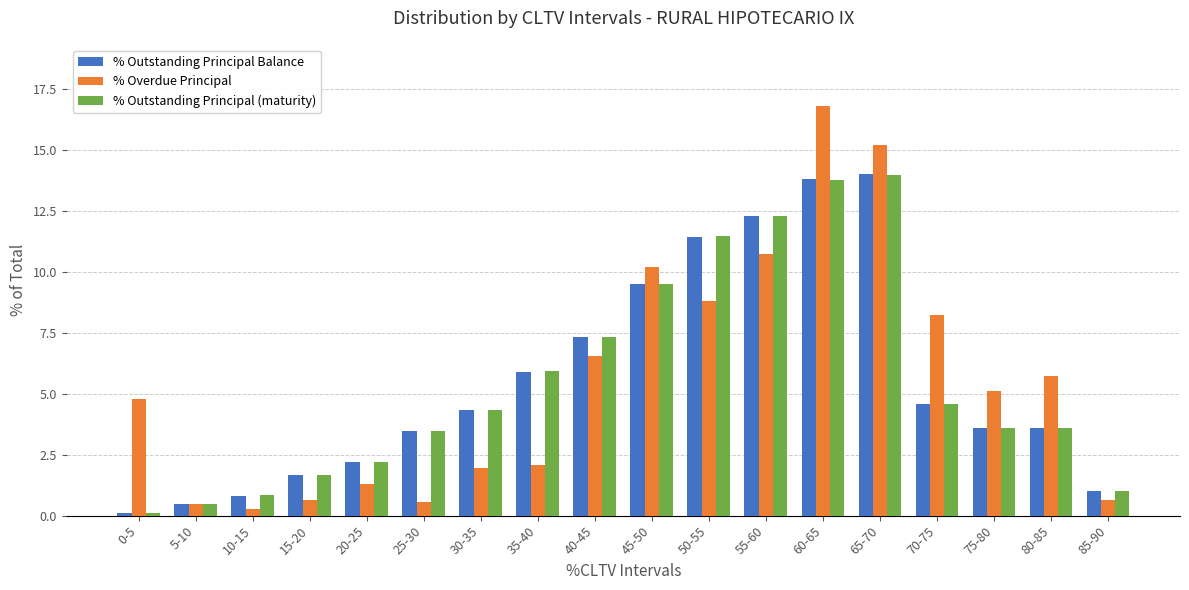

At which label does % Outstanding Principal Balance first exceed 4?

30-35